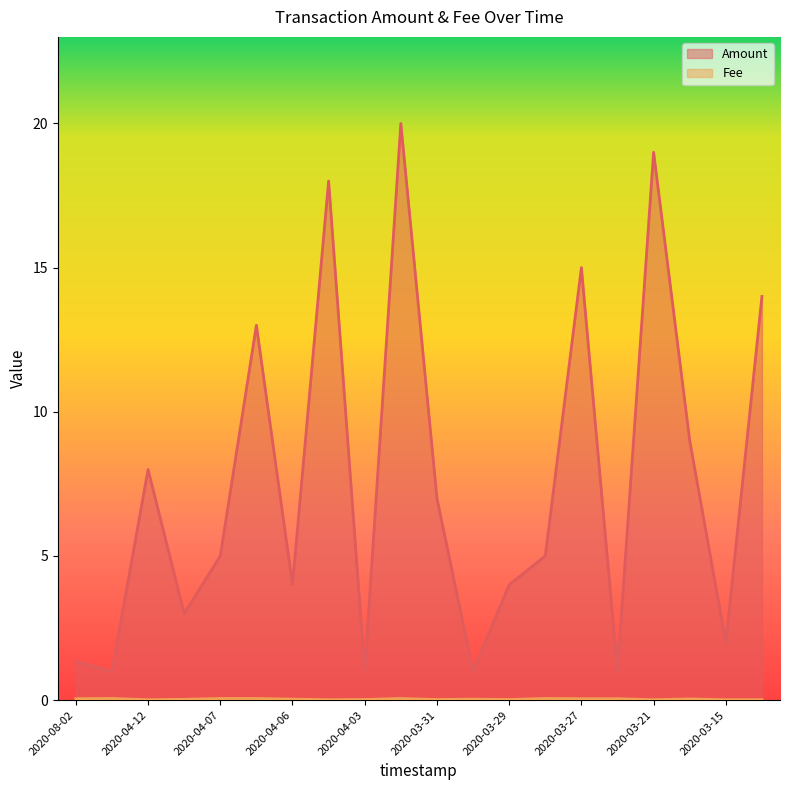

True or false: Fee and Amount cross at least once.

False